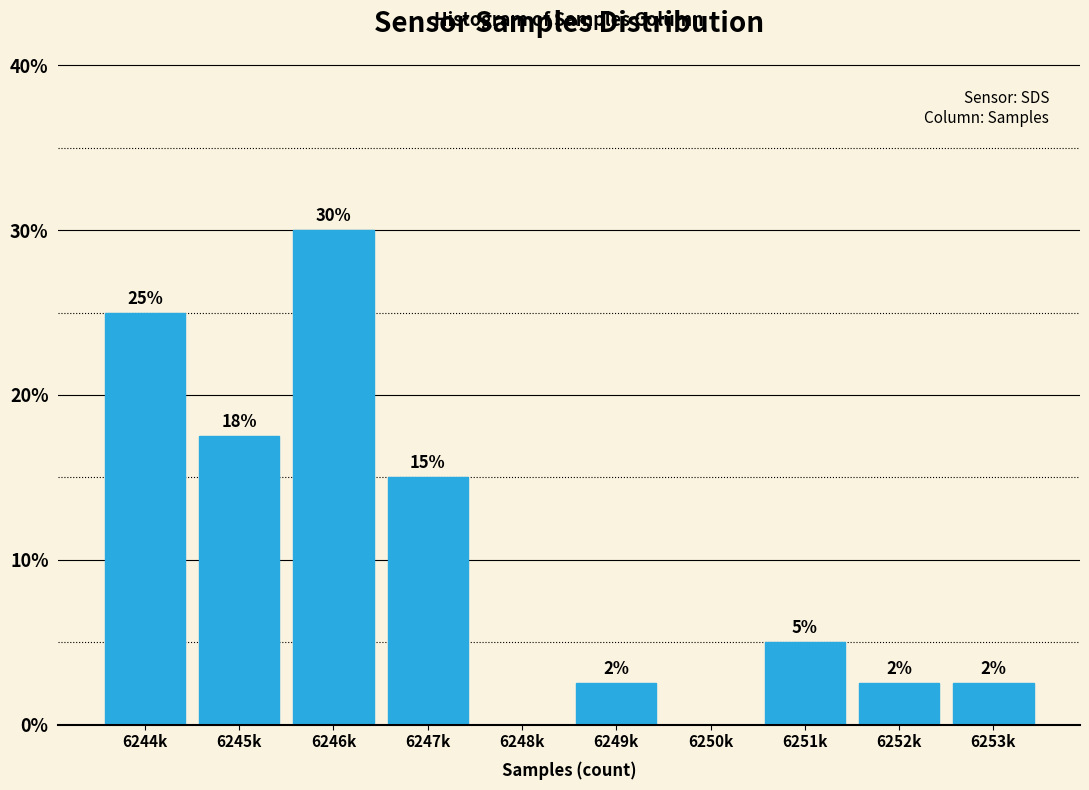

What is the sum of the values at 6251k and 6248k?

5.0